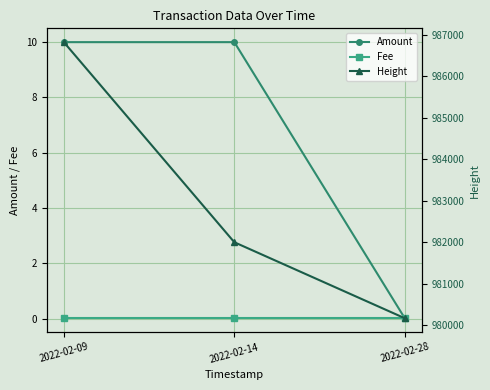

Reading left to right, list all the values displayed in this chart.

Amount: 2022-02-09=10.0	2022-02-14=10.0	2022-02-28=0.0
Fee: 2022-02-09=0.0	2022-02-14=0.0	2022-02-28=0.0
Height: 2022-02-09=986821.0	2022-02-14=982001.0	2022-02-28=980170.0